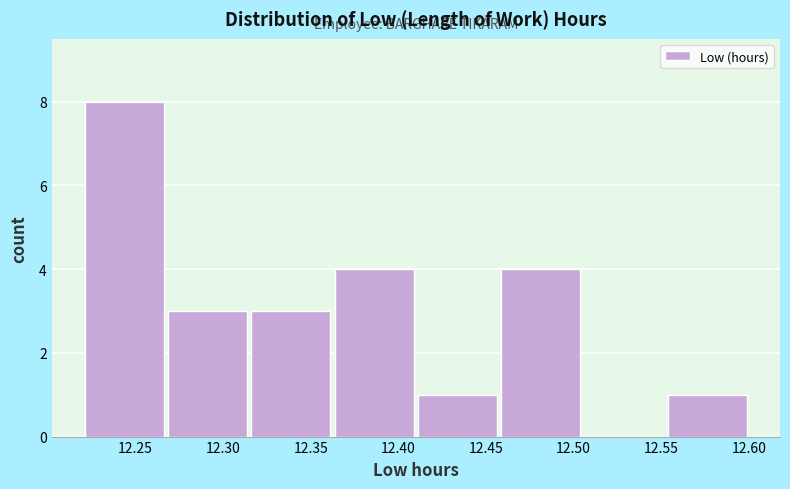

How tall is the bar that spans 12.460 to 12.505 on the x-axis? Neither the bar edges nor the heights are printed on the chart, so give them approximately, as read against the axes.

4